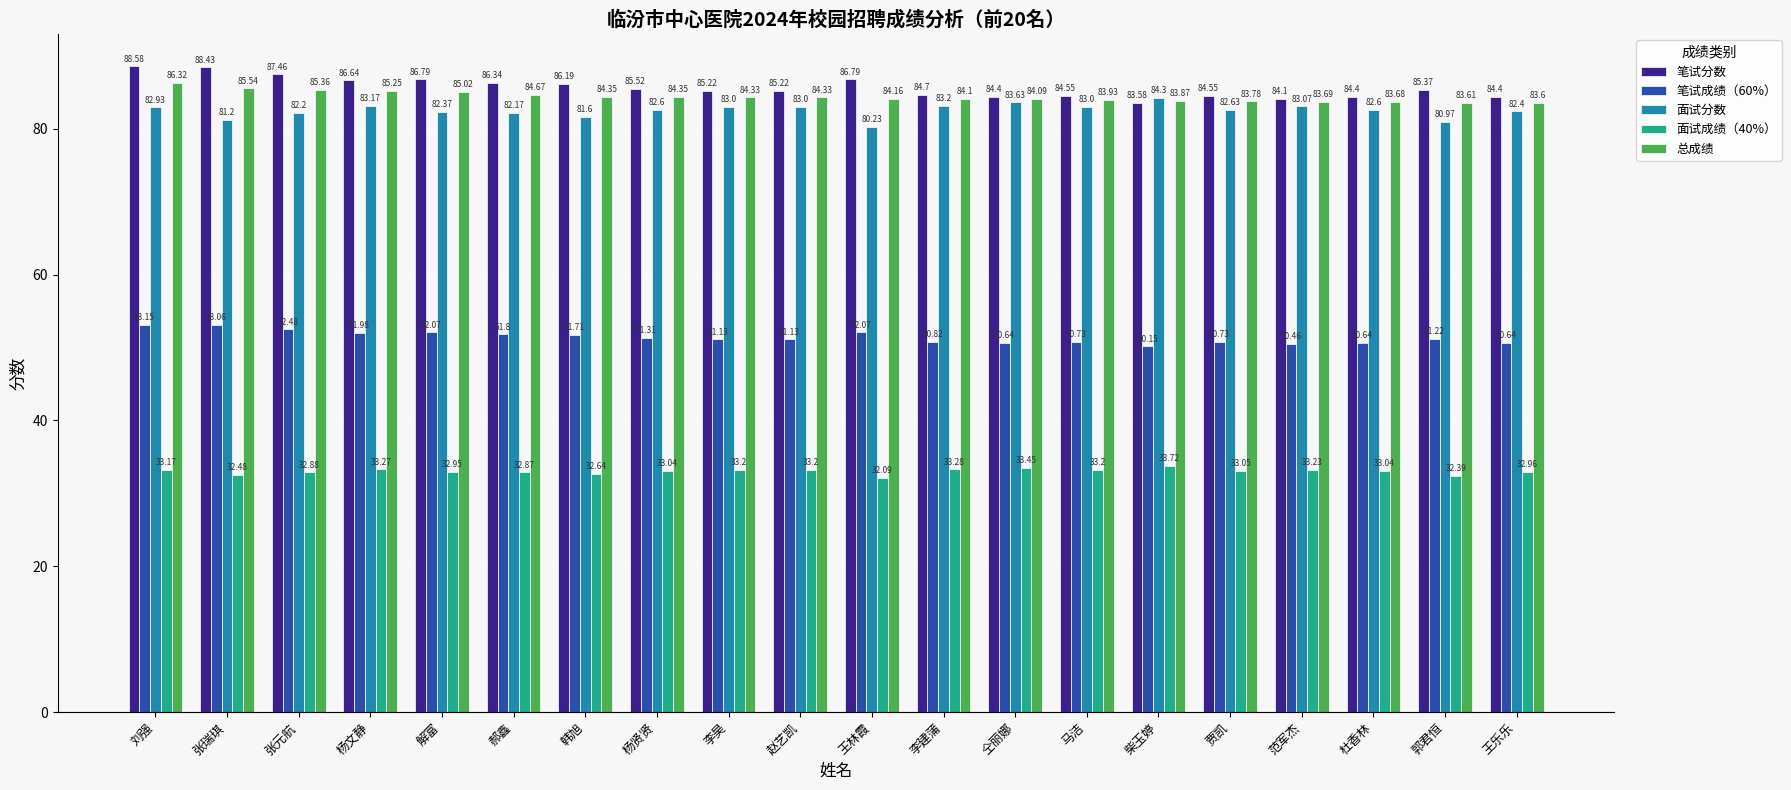

What is the total value across all series at 马洁?

335.4